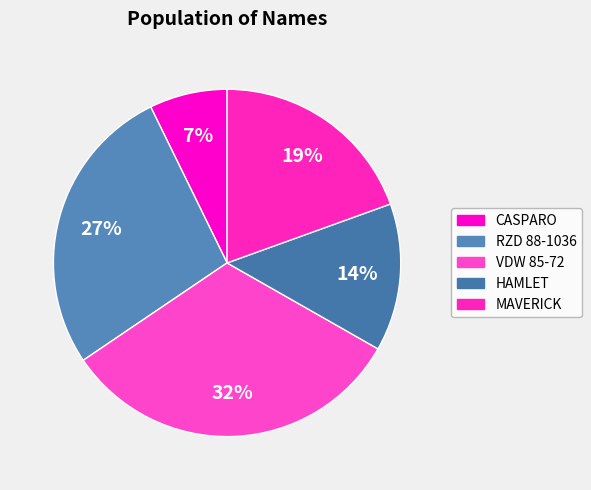

Does any single category account for the majority?

No